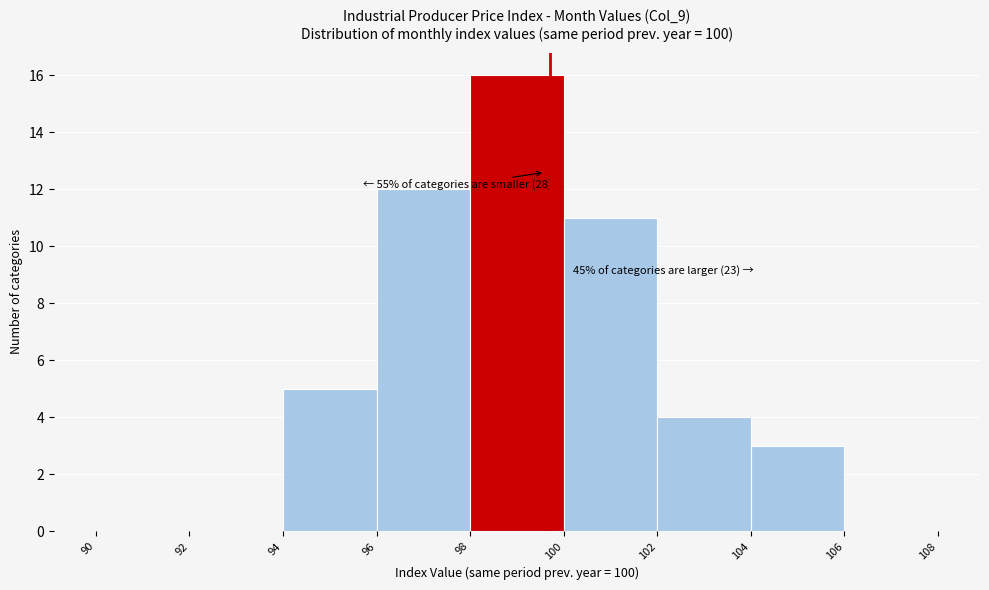

Over which range of the x-axis is the bar tallest?

98 to 100